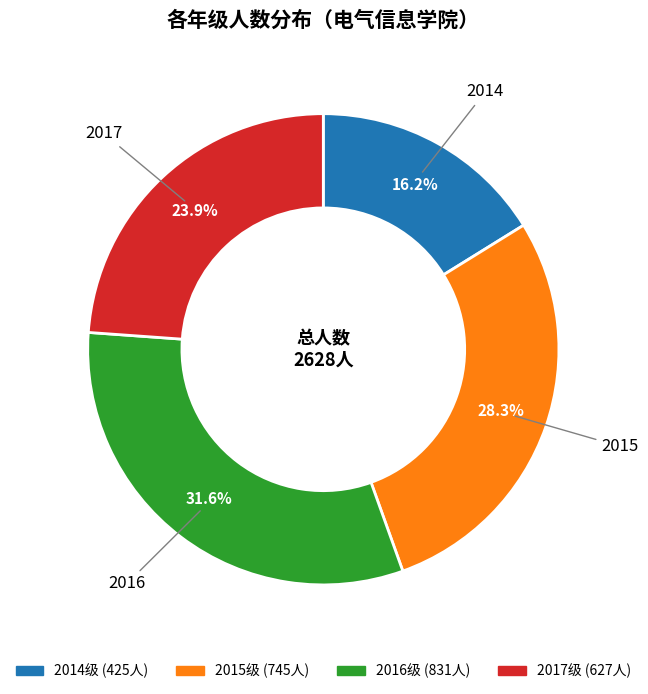

Is there a majority slice in this chart?

No